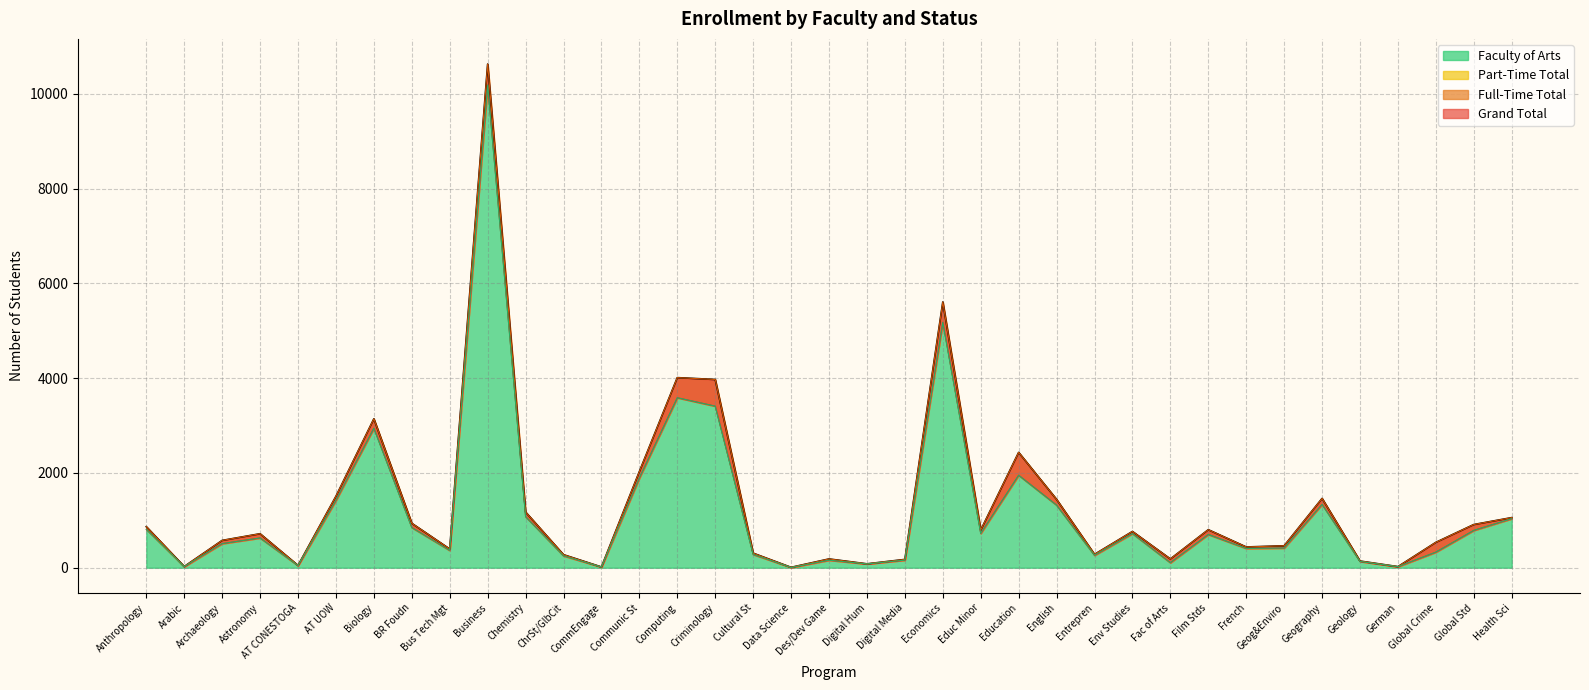

What is the value of the Grand Total point at the 24th from the left?

2433